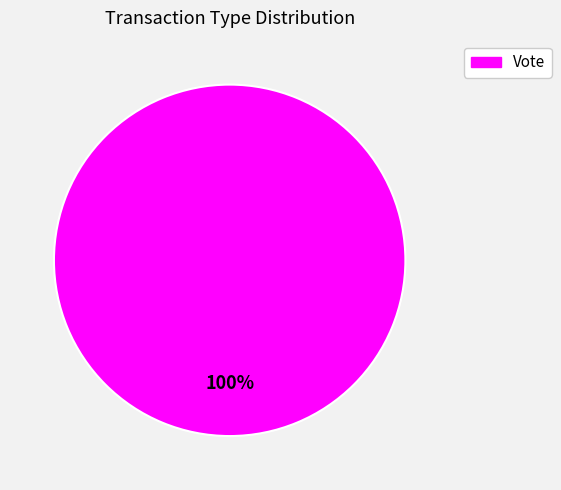

Does any single category account for the majority?

Yes